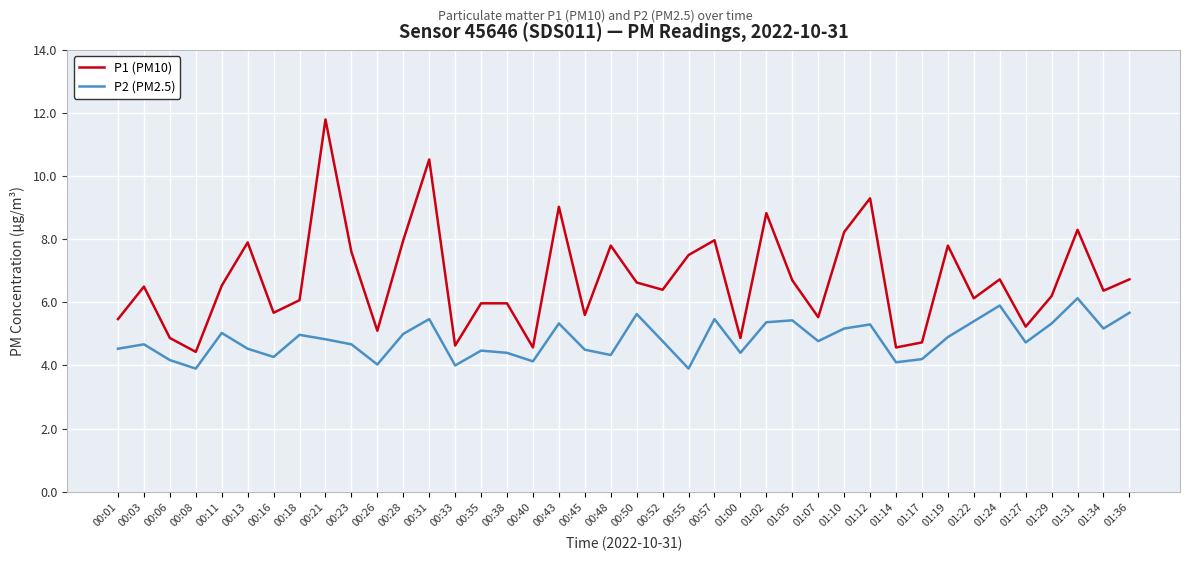

Where is the first local maximum for P1 (PM10)?

00:03